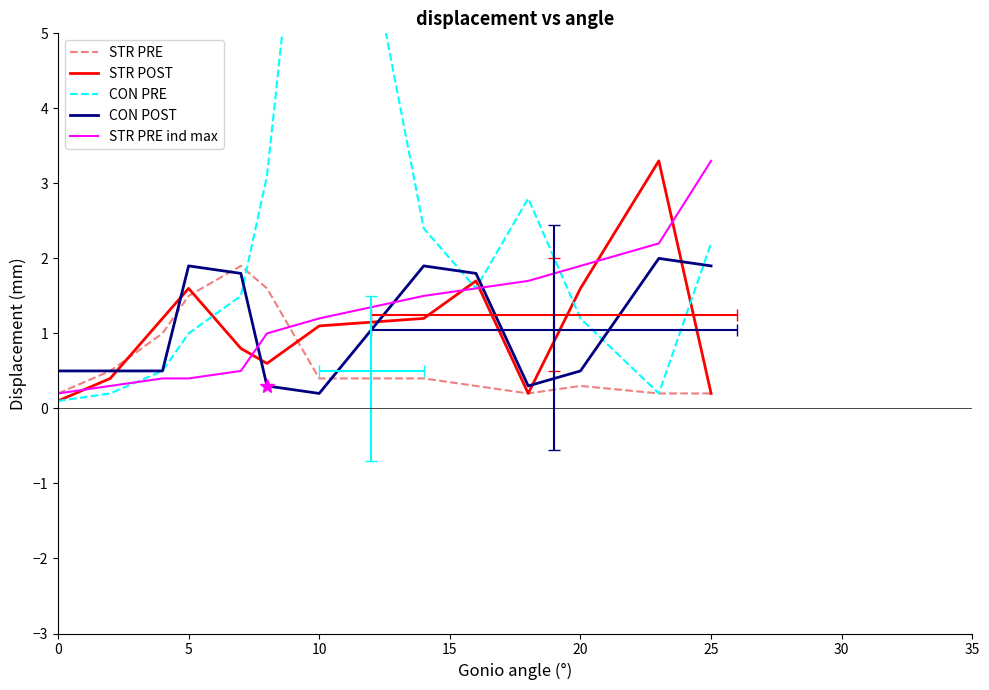

Is the value of STR PRE ind max at 15 greater than the value of STR PRE at 5?

No